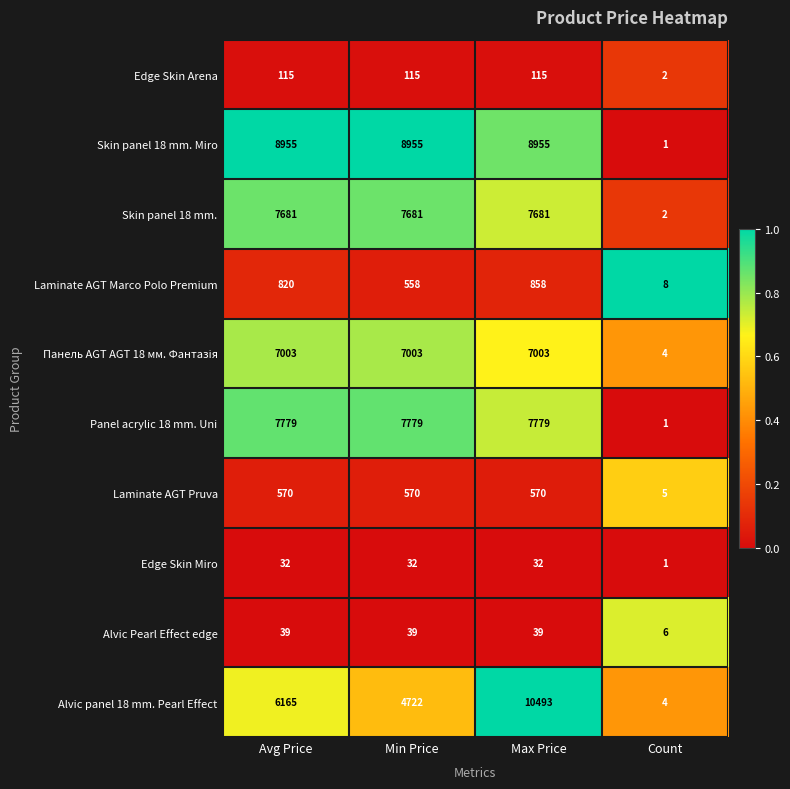

Is it true that Laminate AGT Marco Polo Premium equals 281 at Min Price?

False